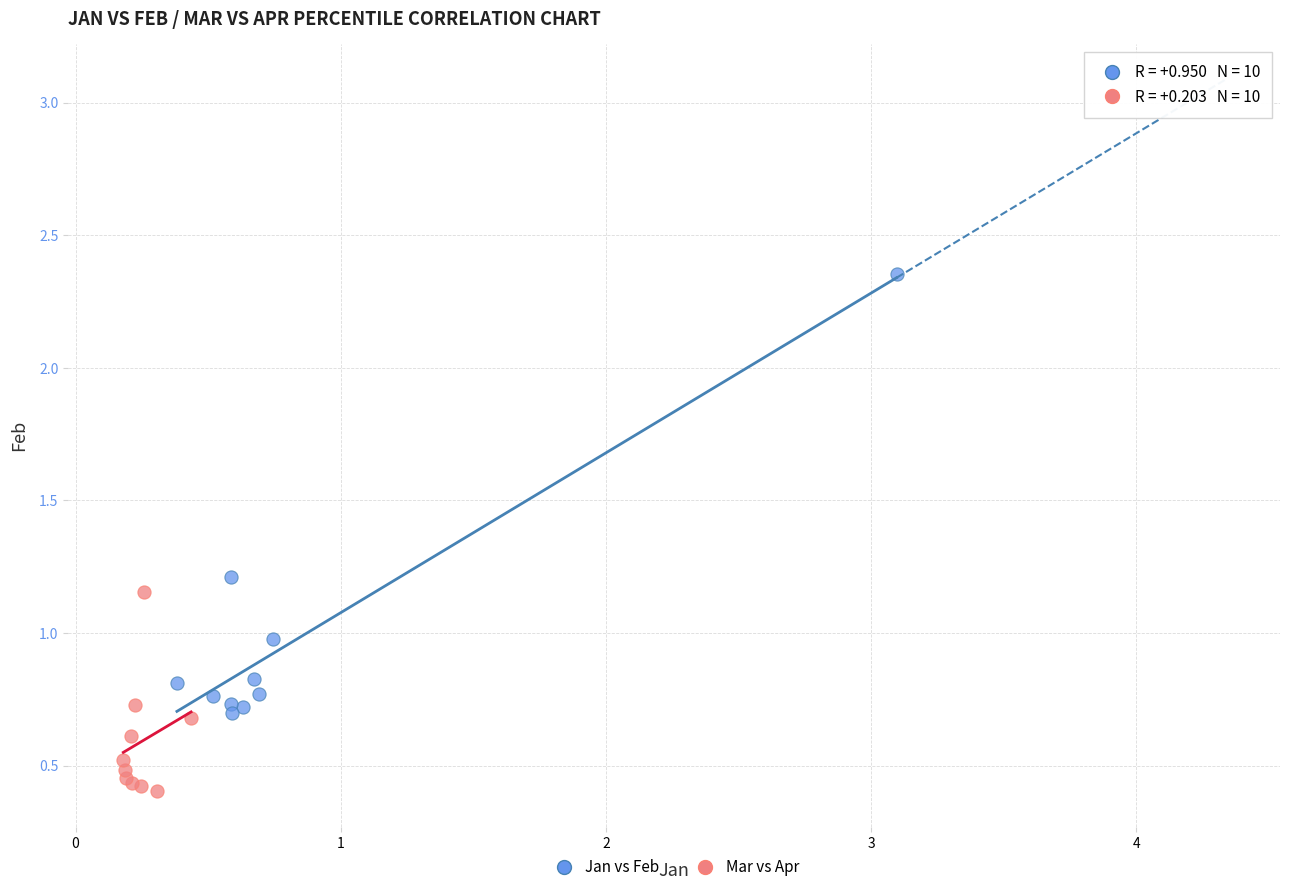

Which series reaches the minimum Y coordinate?

Mar vs Apr